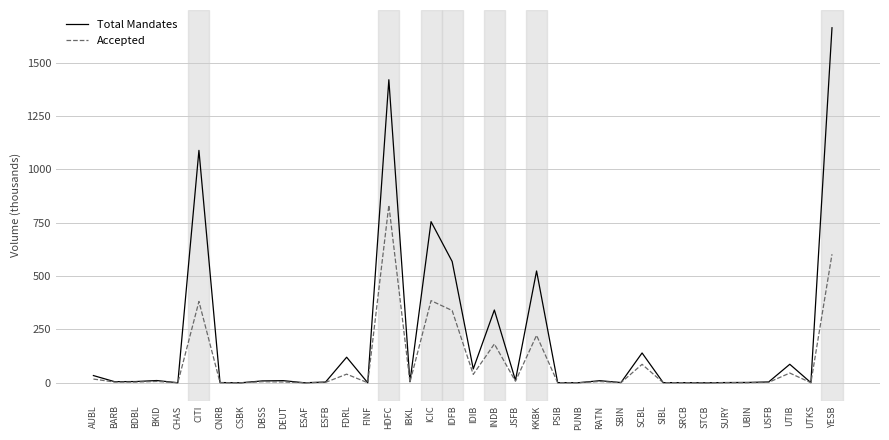

In Accepted, how many points are higher than both neighbors (excluding endpoints)?

12